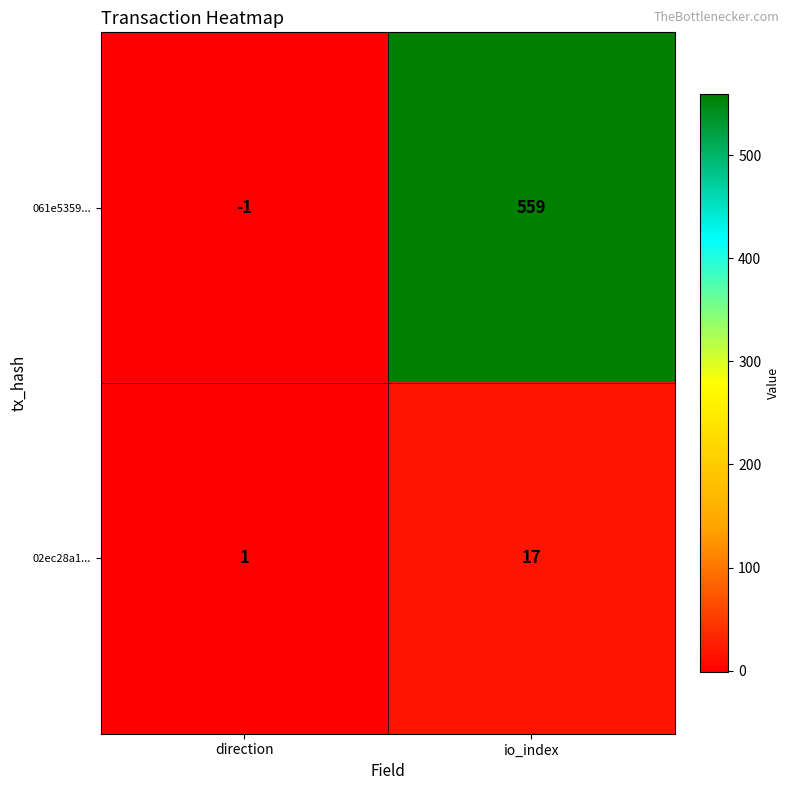

Which category has the lowest value across all series?

direction